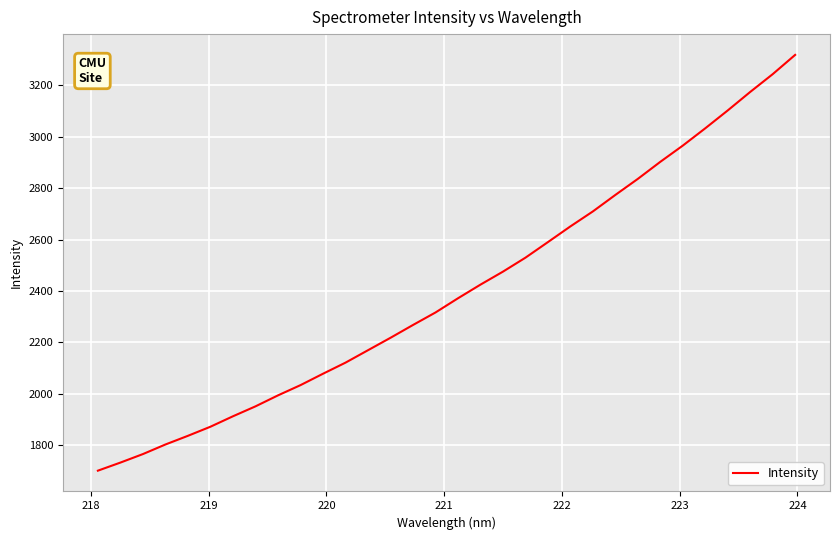

What is the difference between the maximum and minimum values?

1615.5